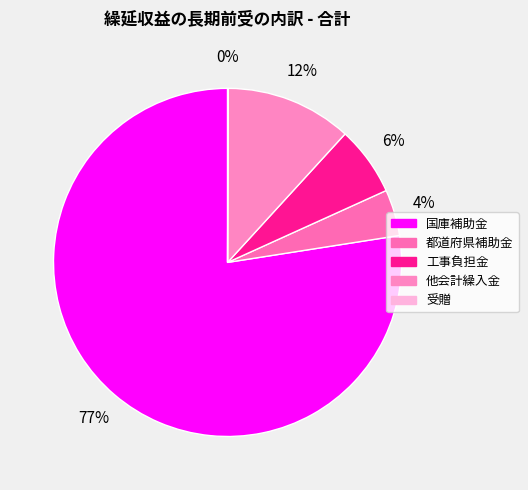

Which category has the smallest portion of the pie?

受贈